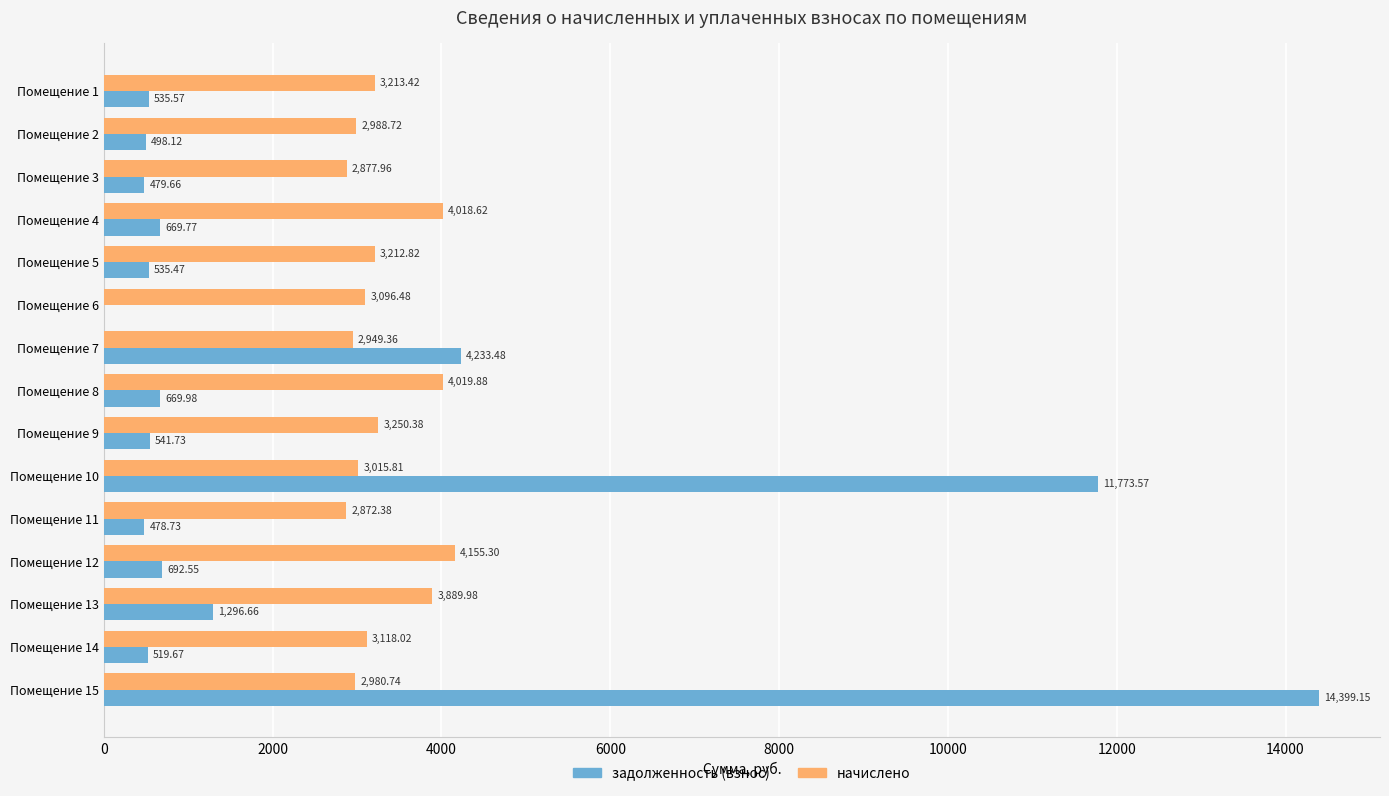

What is the sum of all задолженность (взнос) values?

37324.1